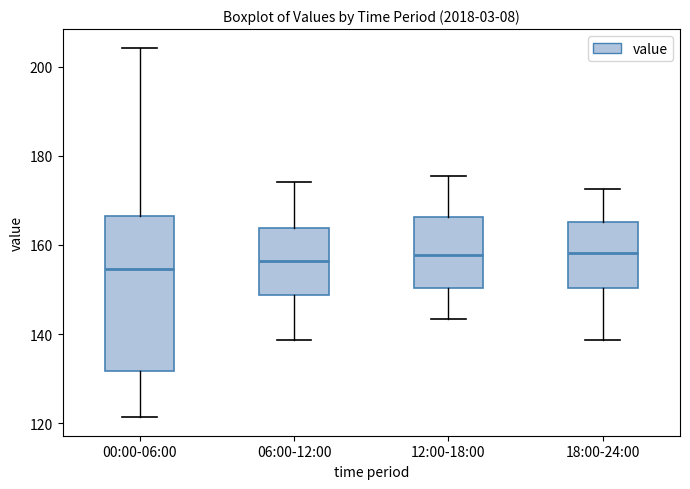

Reading left to right, read every box against the y-axis: the position of its median line, the range the box covers, and the ends of its whiskers. The values are not printed on the chart, so give them approximately, as read against the axis.

00:00-06:00: median 154, box 132 to 166, whiskers 122 to 204
06:00-12:00: median 156, box 148 to 164, whiskers 138 to 174
12:00-18:00: median 158, box 150 to 166, whiskers 144 to 176
18:00-24:00: median 158, box 150 to 166, whiskers 138 to 172